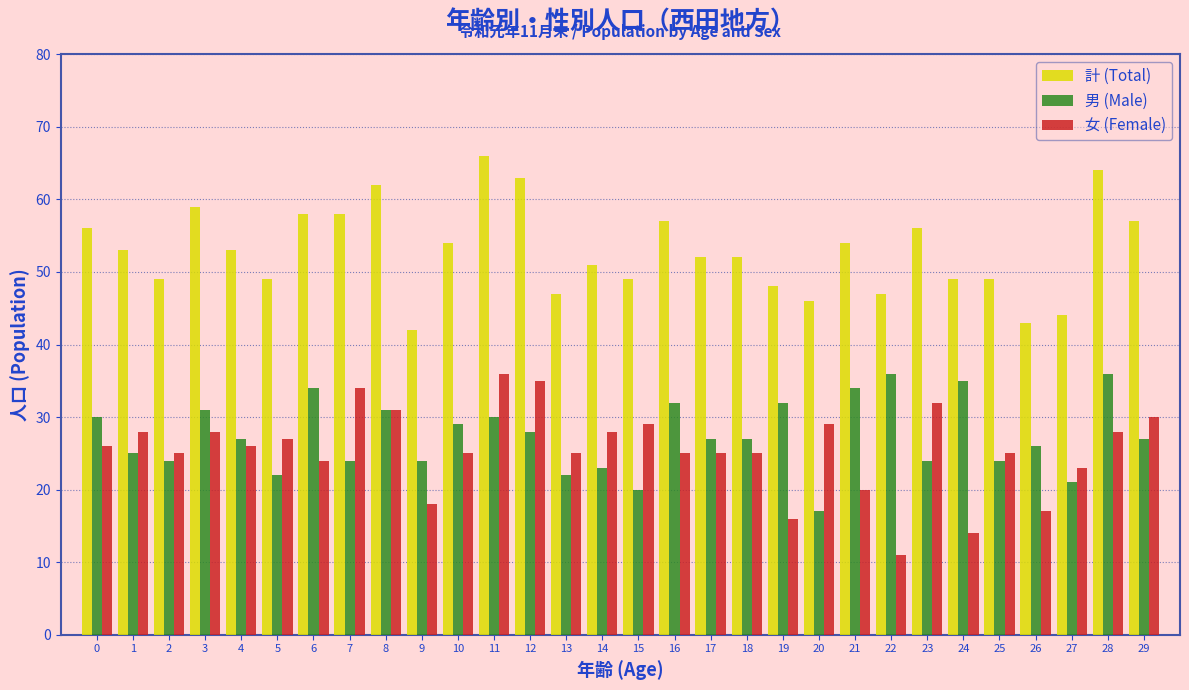

What is the approximate value of 計 (Total) at 5, to the nearest 5?

50